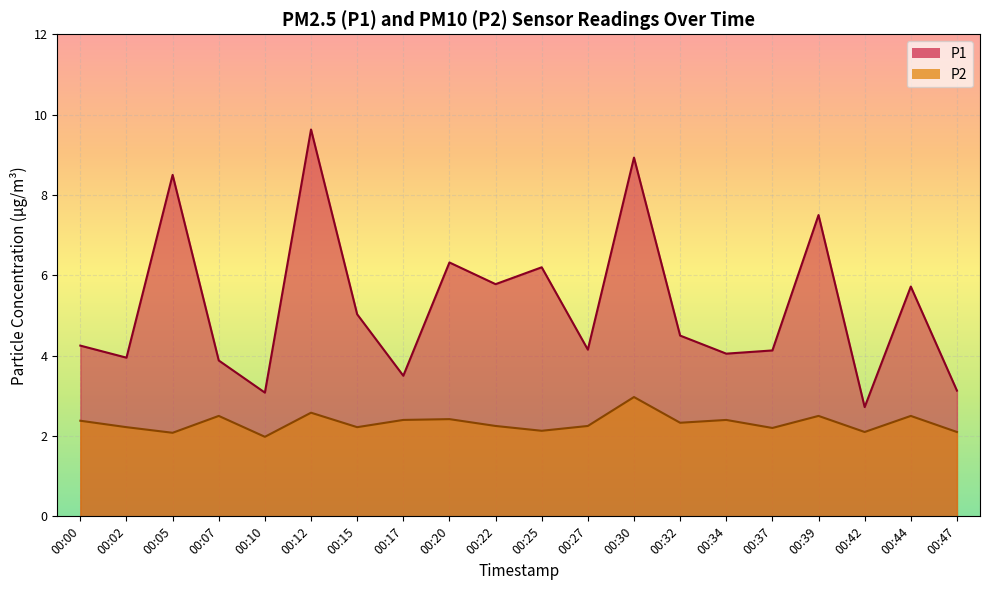

How many lines are shown in the chart?

2